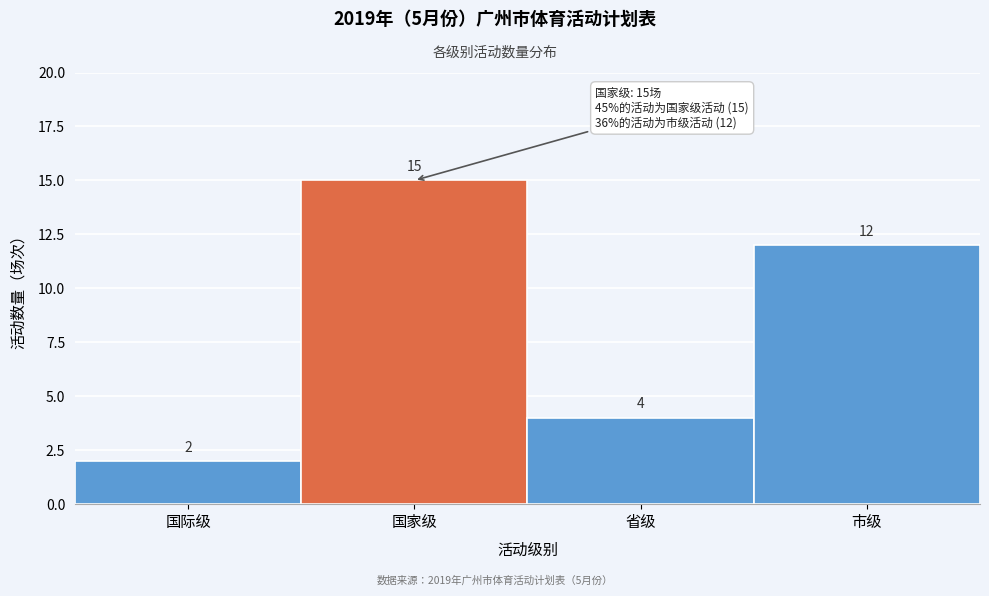

Reading right to left, list all the values displayed in this chart.

市级=12	省级=4	国家级=15	国际级=2